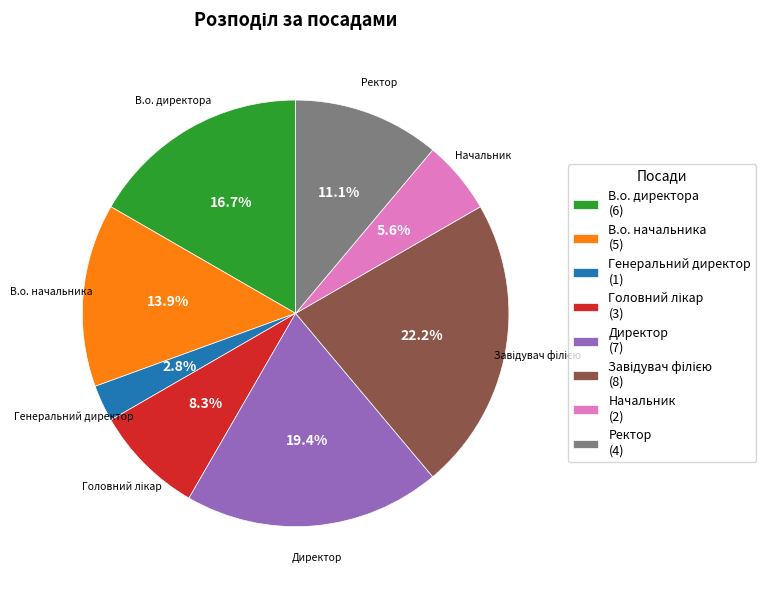

What portion of the pie excludes Директор (7)?

80.6%